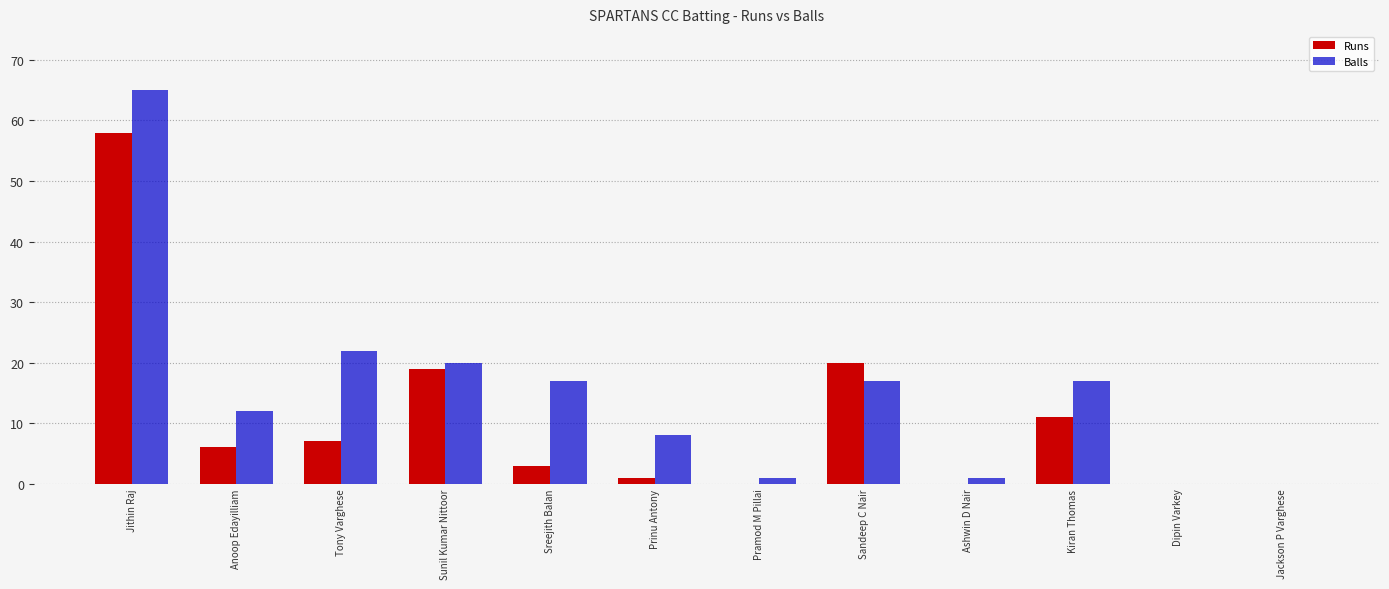

At which label is Balls closest to 32?

Tony Varghese